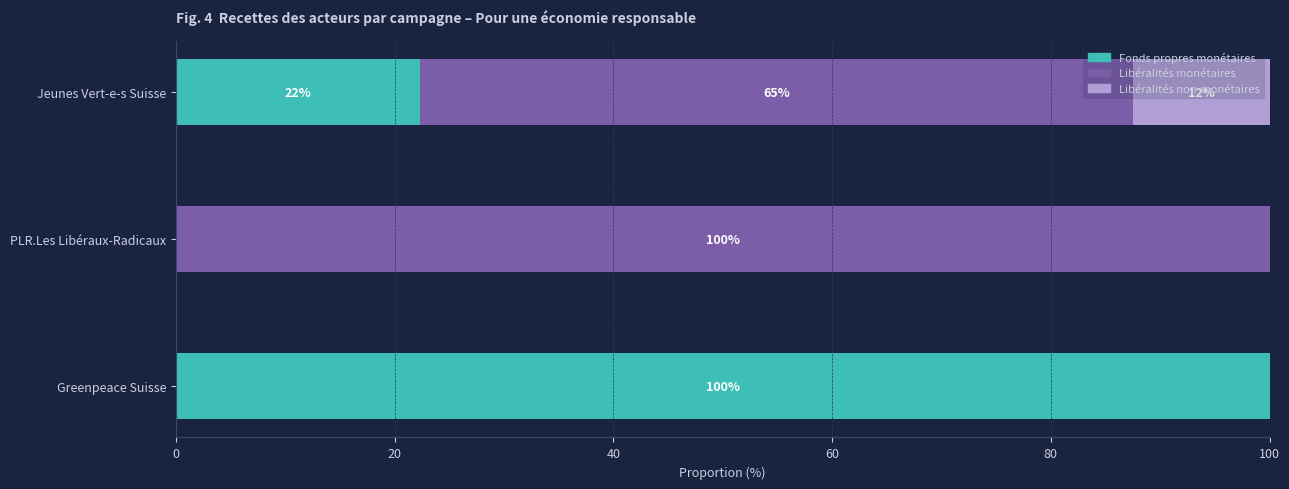

What is the total value across all series at Greenpeace Suisse?

100.0